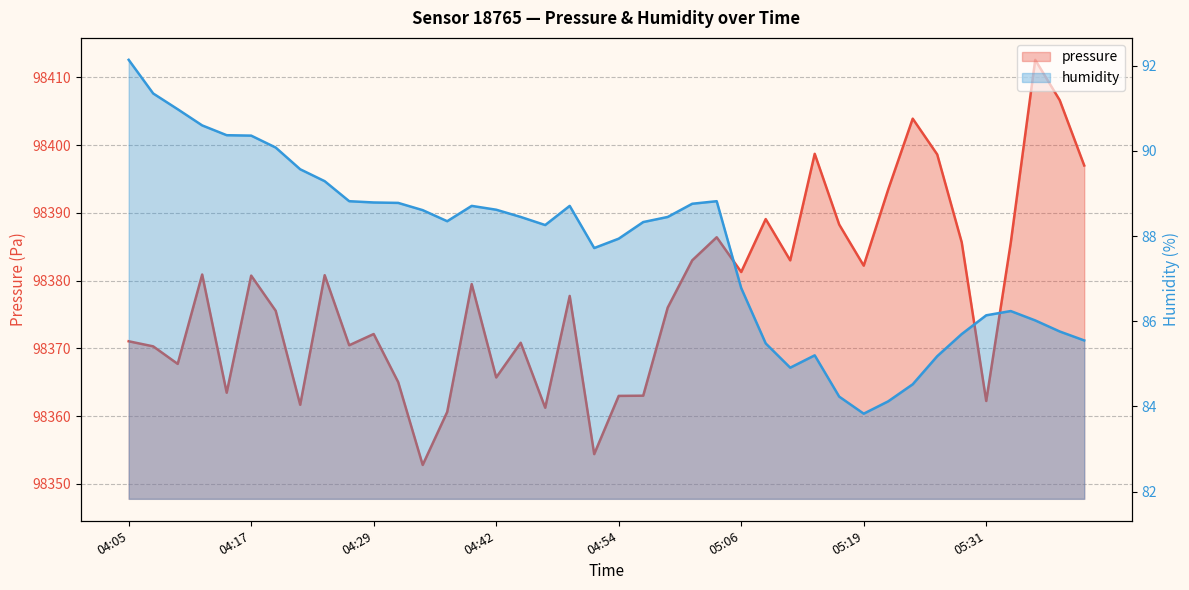

How many lines are shown in the chart?

2